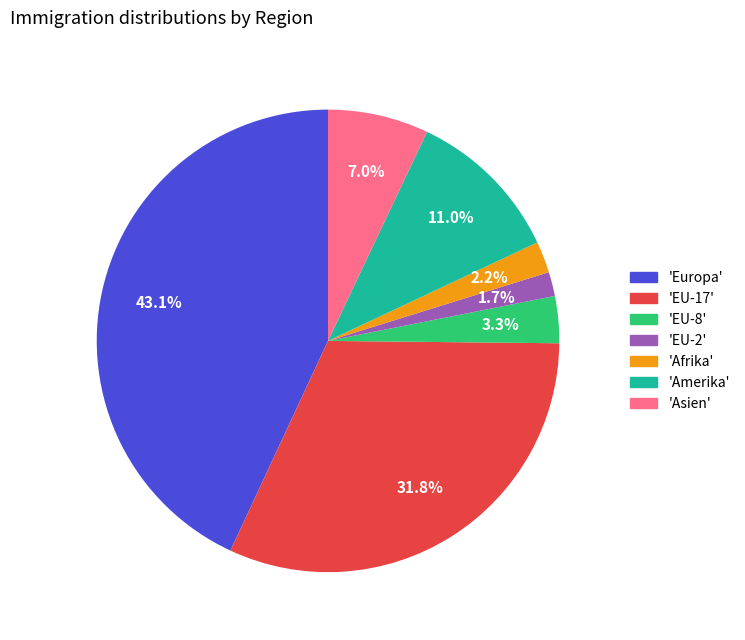

Is there a majority slice in this chart?

No